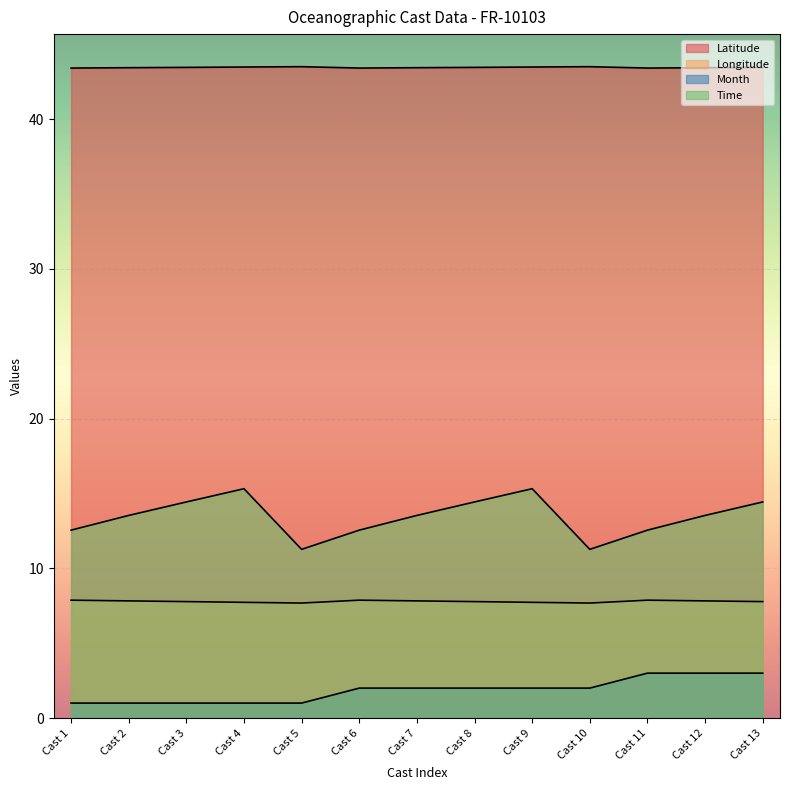

Is it true that Latitude equals 43.5 at Cast 9?

True